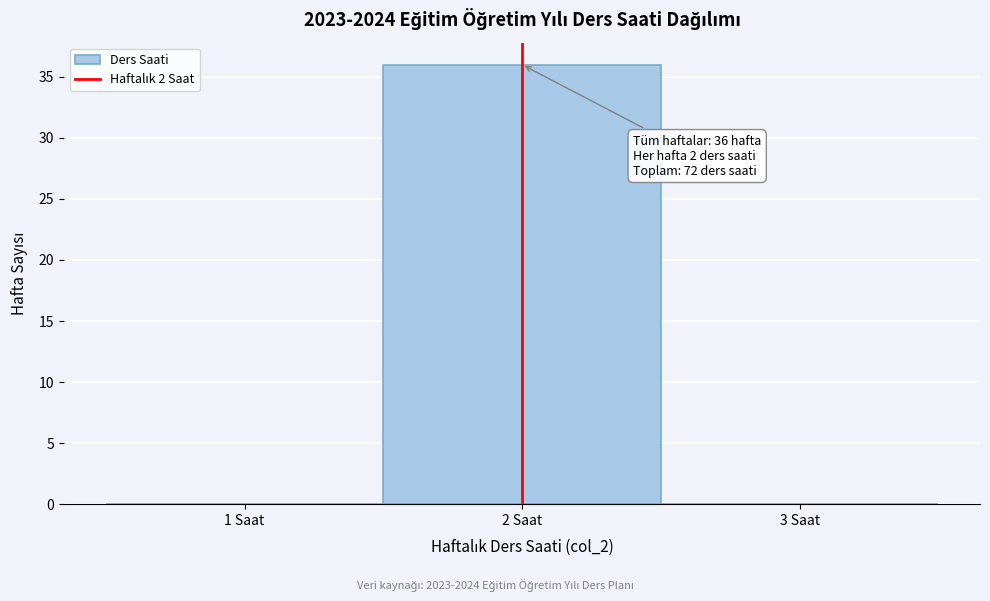

Which range on the x-axis has the tallest bar?

1.5 to 2.5